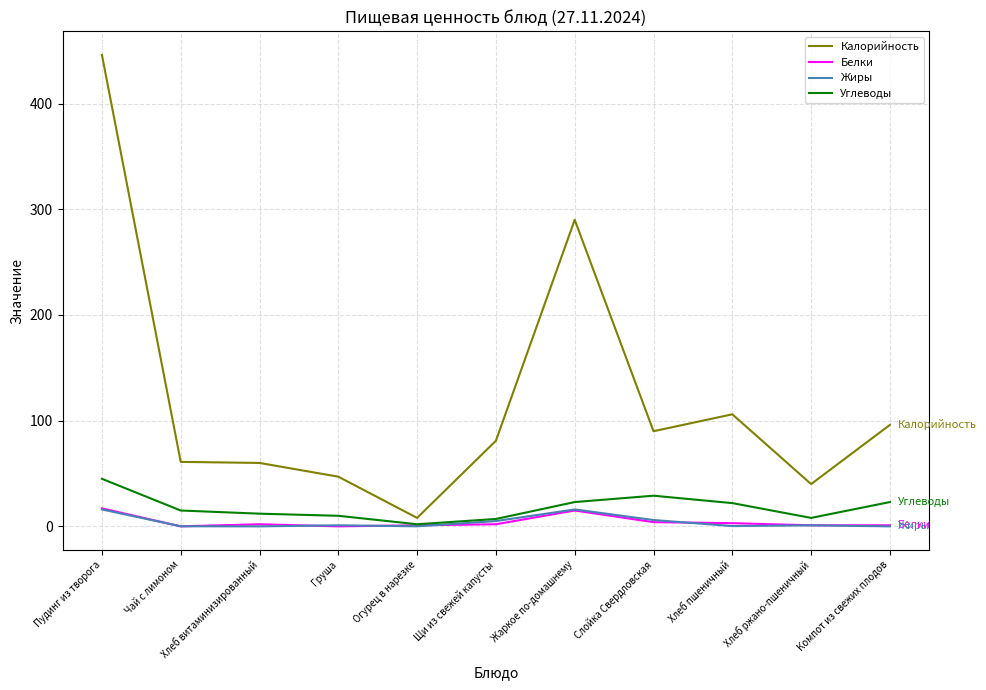

At which category does the chart reach its peak across all series?

Пудинг из творога